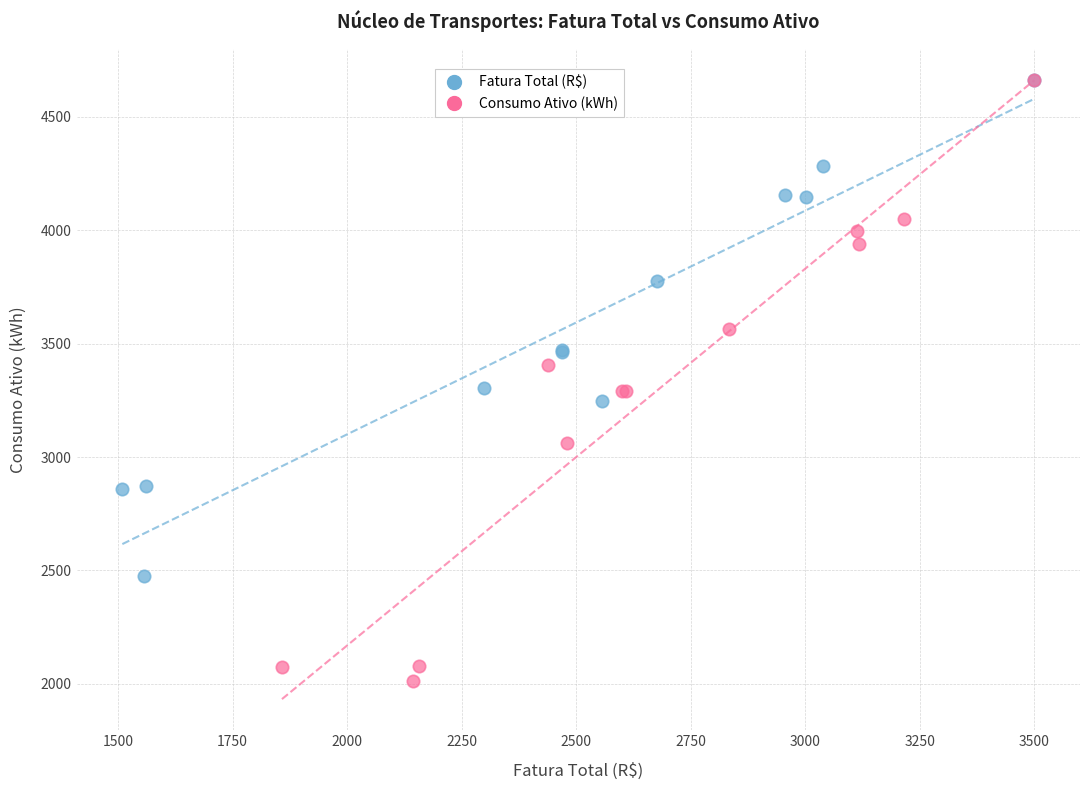

What are all the series names shown in the legend?

Fatura Total (R$), Consumo Ativo (kWh)